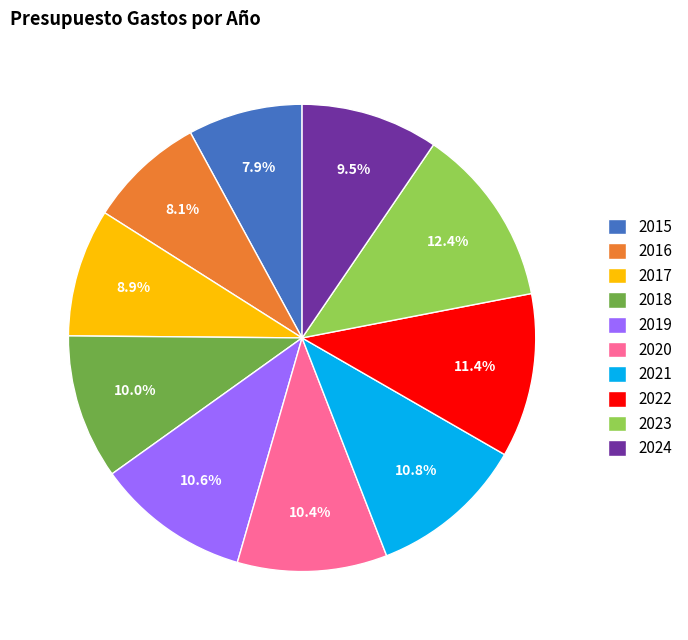

Is there any slice that represents more than half of the pie?

No